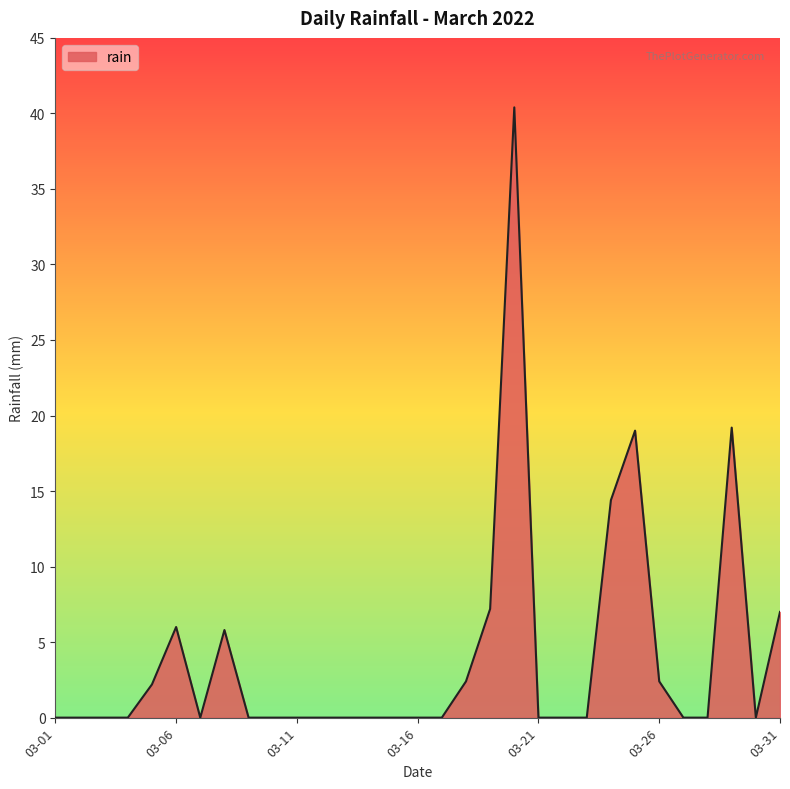

What is the difference between the maximum and minimum values?

40.4